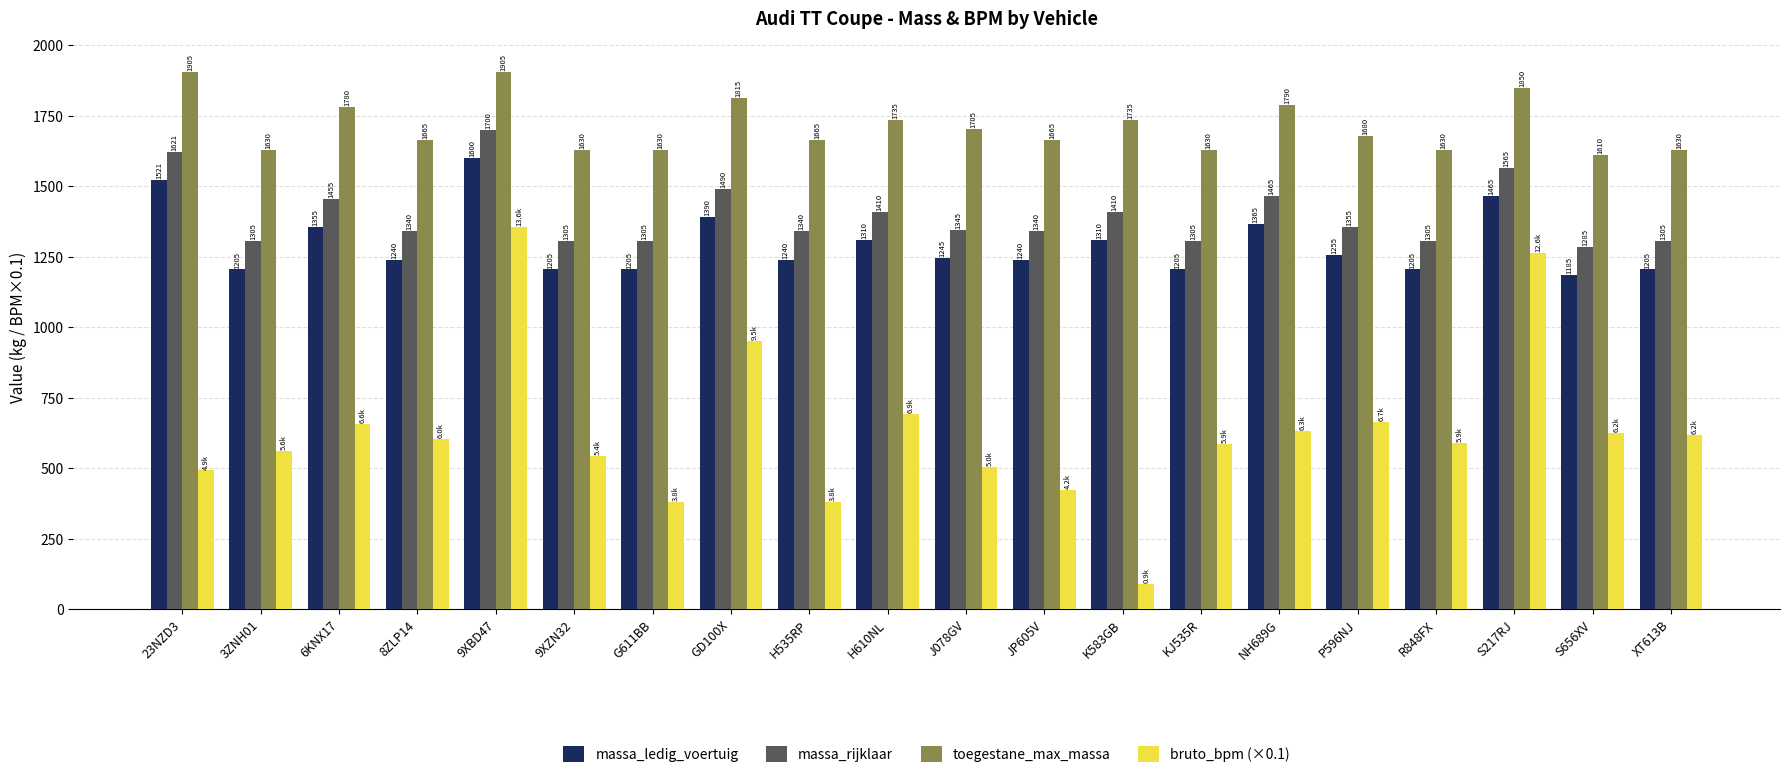

Is it true that bruto_bpm (×0.1) equals 586.0 at KJ535R?

True